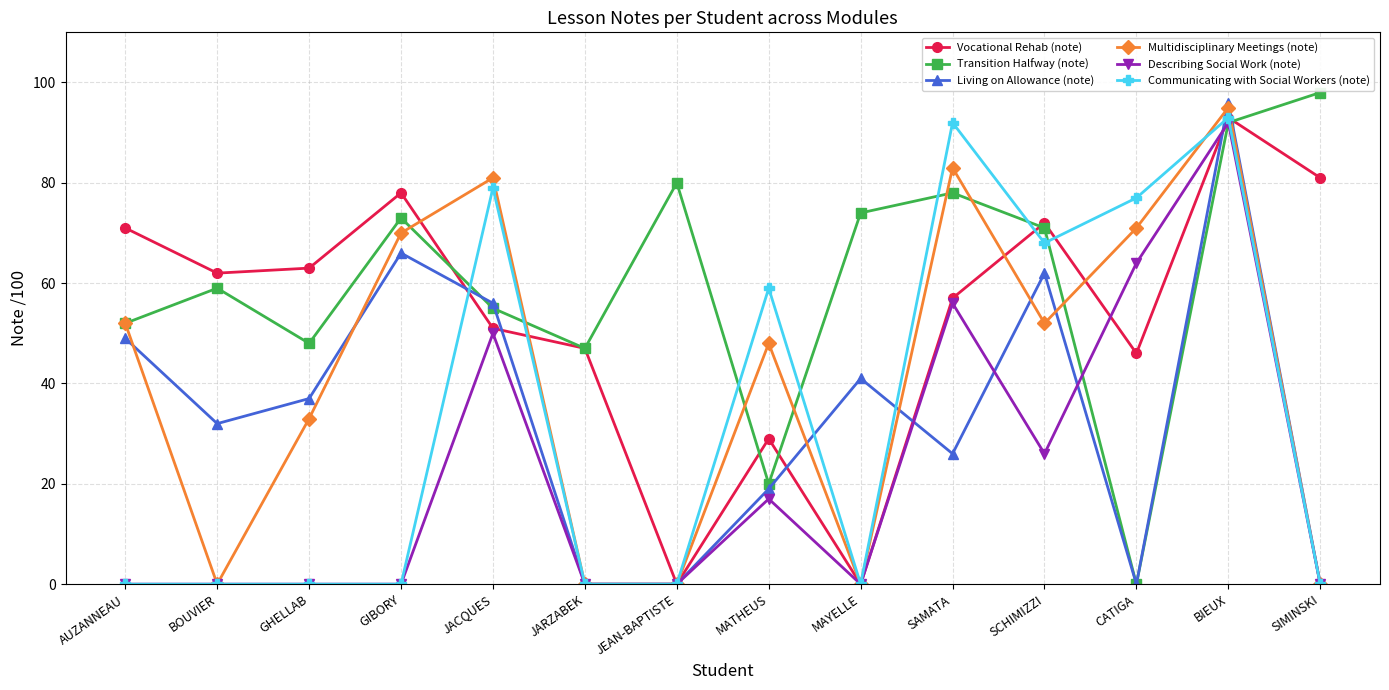

At which category does Living on Allowance (note) reach its first local peak?

GIBORY